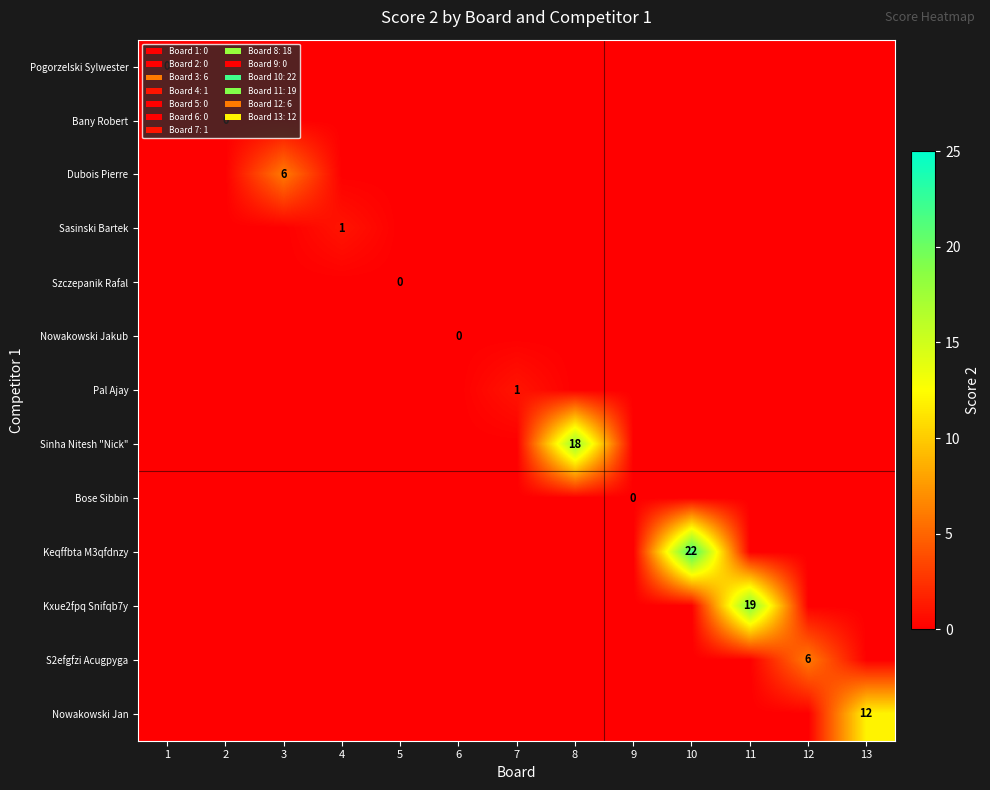

True or false: Sinha Nitesh "Nick" has a value of -7 at 2.

False